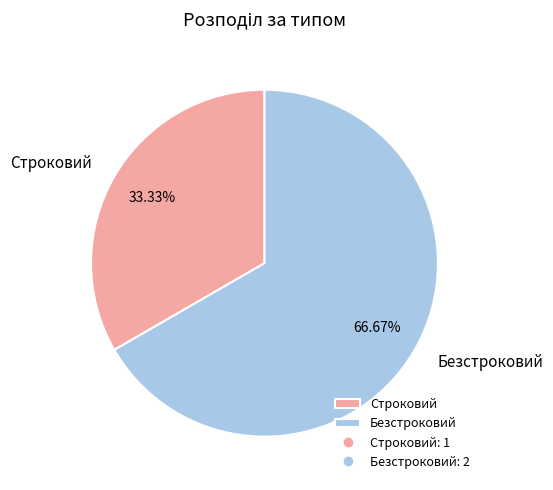

What is the smallest slice in the pie chart?

Строковий